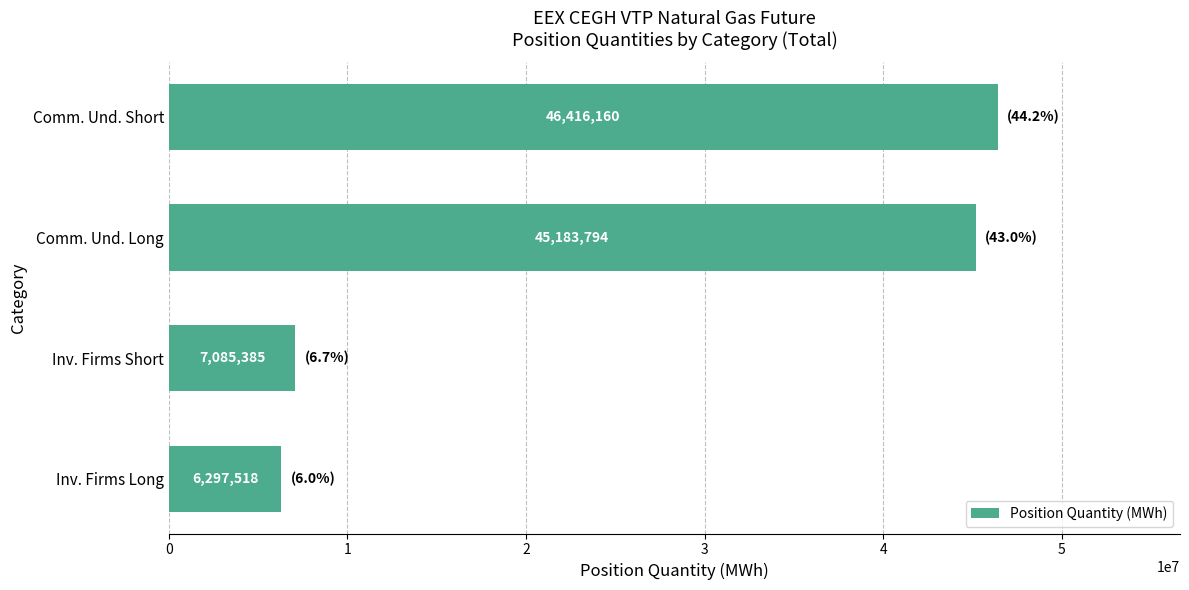

What is the average value?

26245714